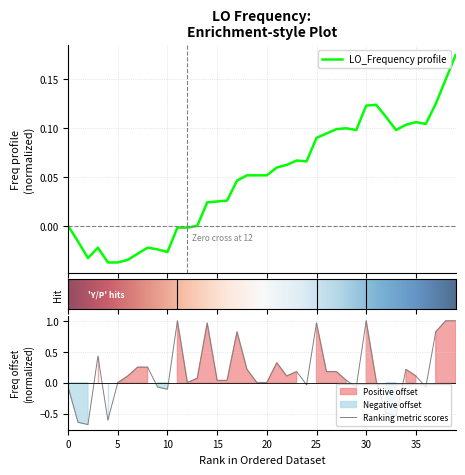

Reading left to right, extract all data points from this chart.

-0.1	-0.6	-0.7	0.4	-0.6	0.0	0.1	0.2	0.2	-0.1	-0.1	1.0	0.0	0.1	1.0	0.0	0.0	0.8	0.2	0.0	0.0	0.3	0.1	0.2	-0.0	1.0	0.2	0.2	0.0	-0.1	1.0	0.0	-0.5	-0.5	0.2	0.1	-0.1	0.8	1.0	1.0